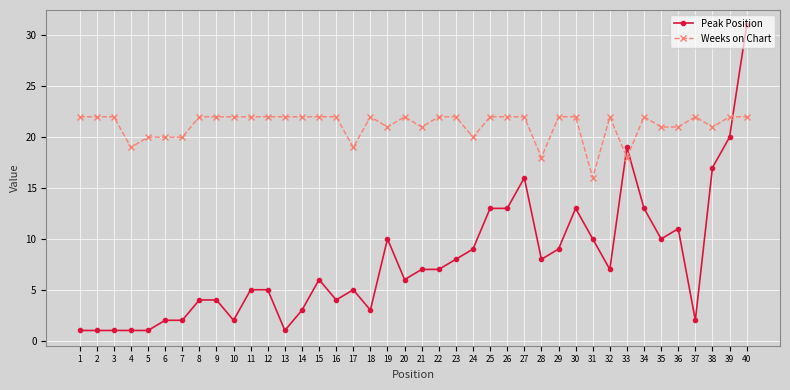

Where does the Peak Position series first go above 7?

19